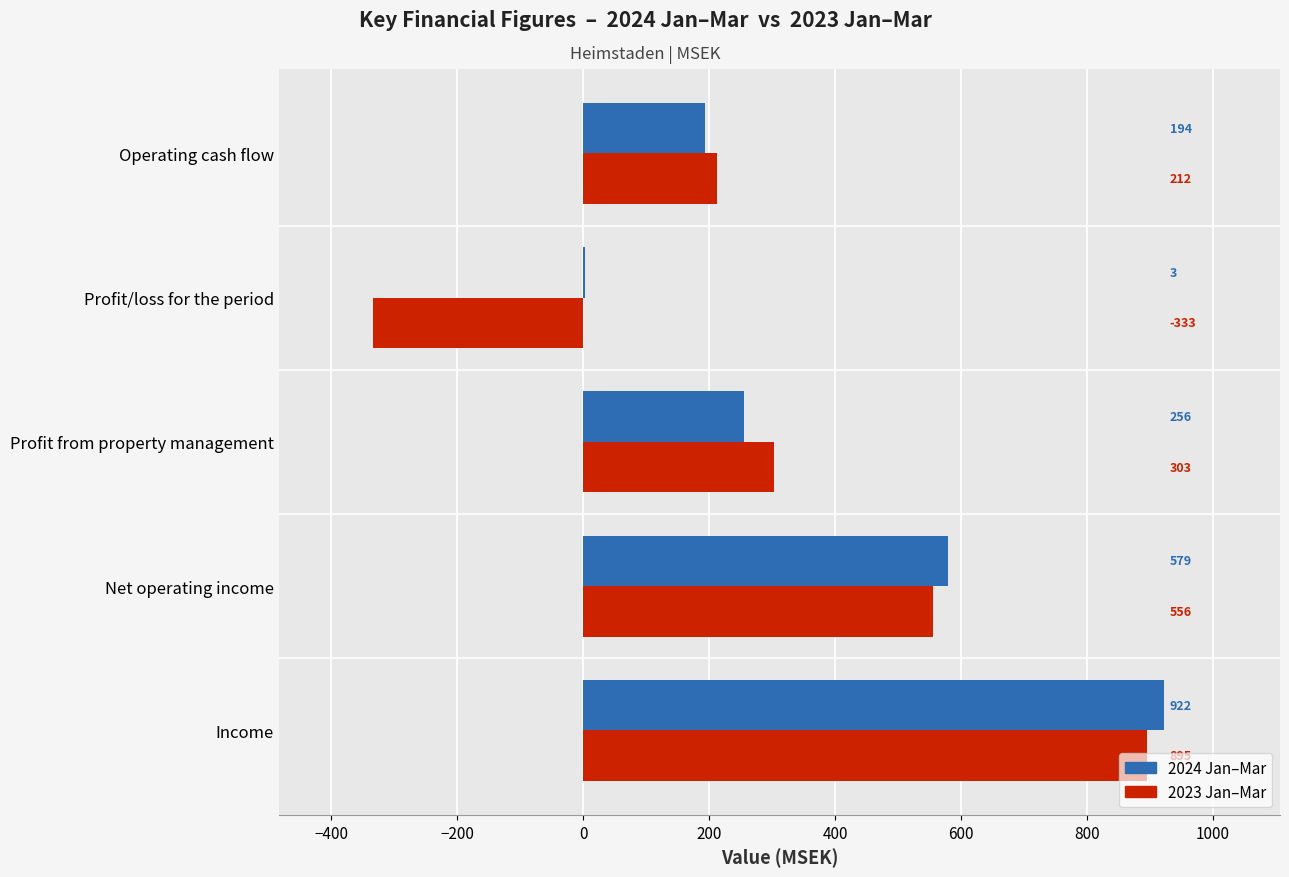

At which category is the sum across all series the highest?

Income